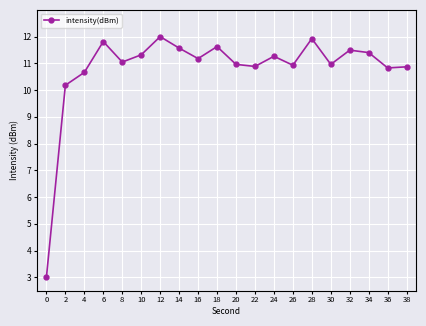

What is the value of the 17th point from the left?

11.5